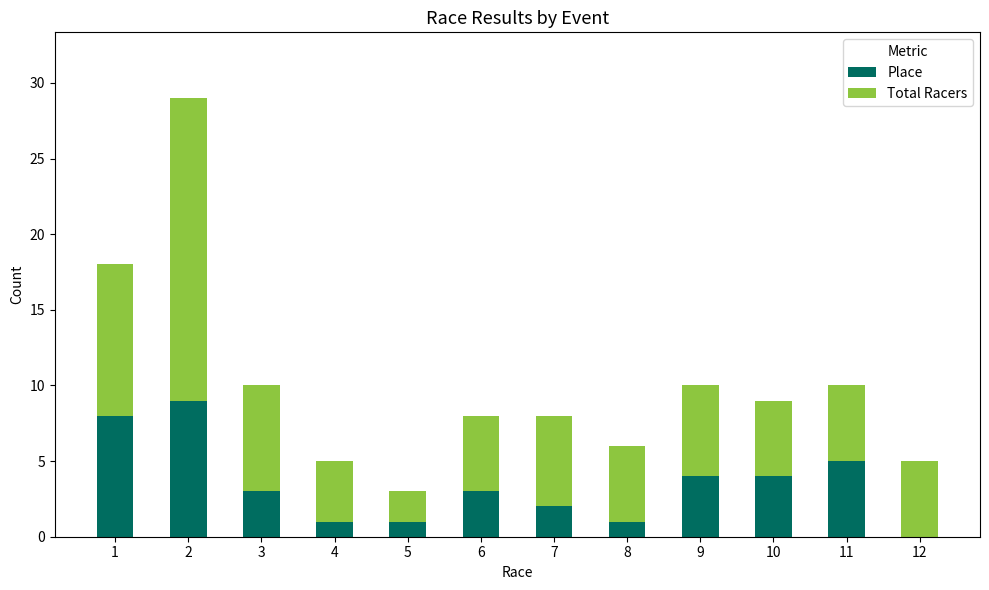

What is the sum of all Place values?

41